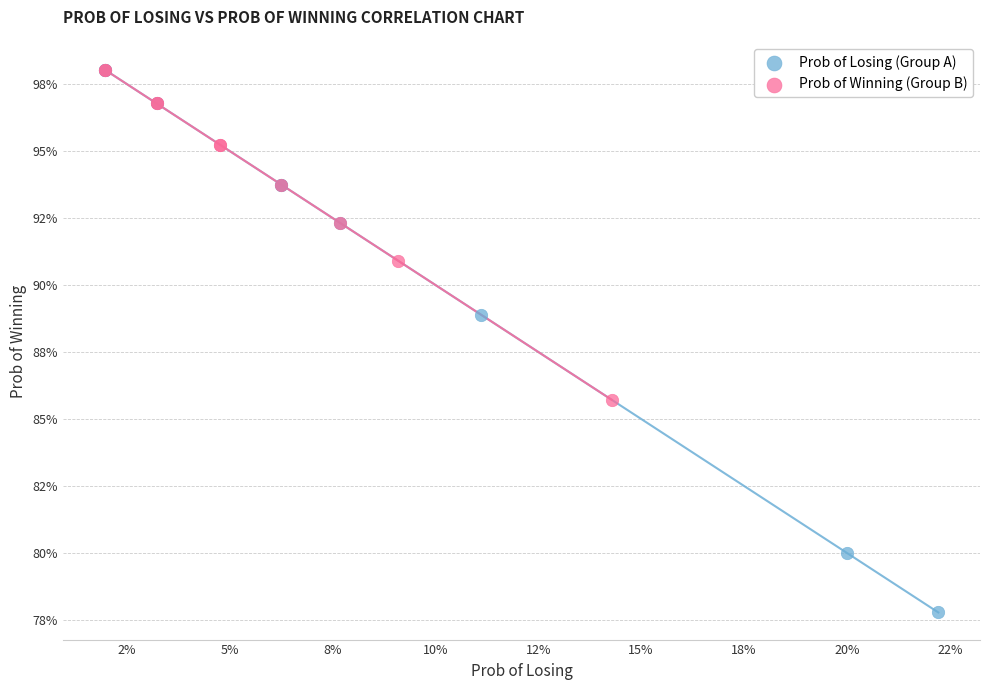

What are all the series names shown in the legend?

Prob of Losing (Group A), Prob of Winning (Group B)